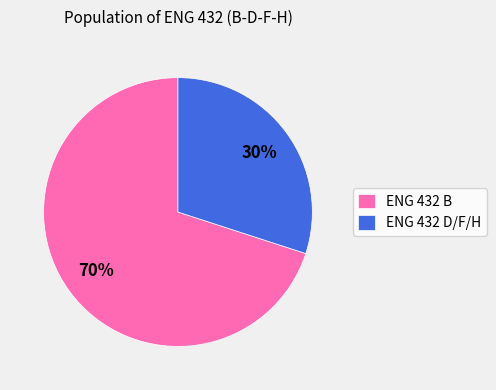

Which category accounts for the majority?

ENG 432 B